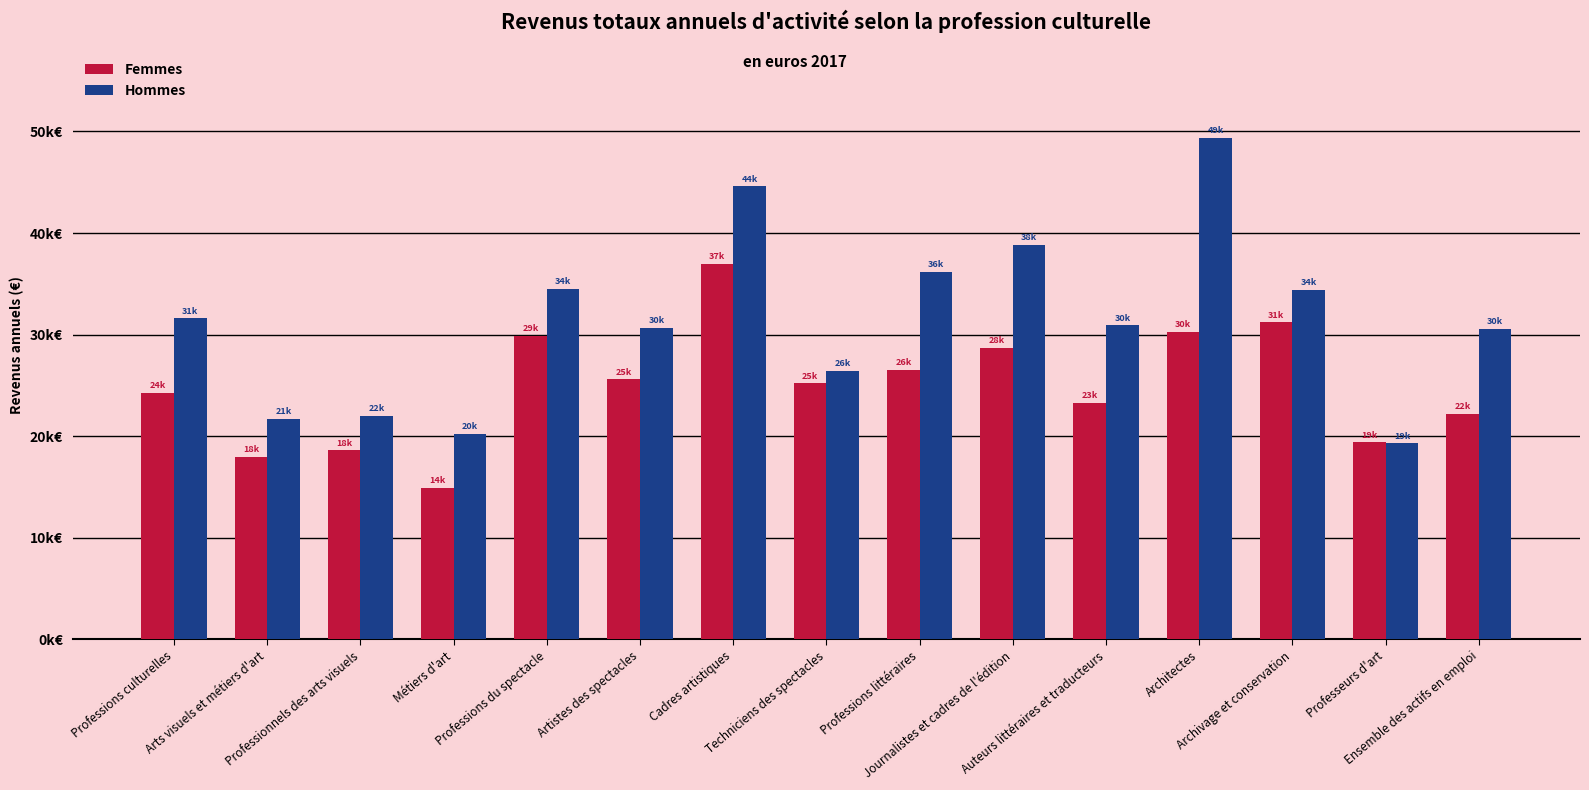

List the series in order of their peak value, lowest first.

Femmes, Hommes